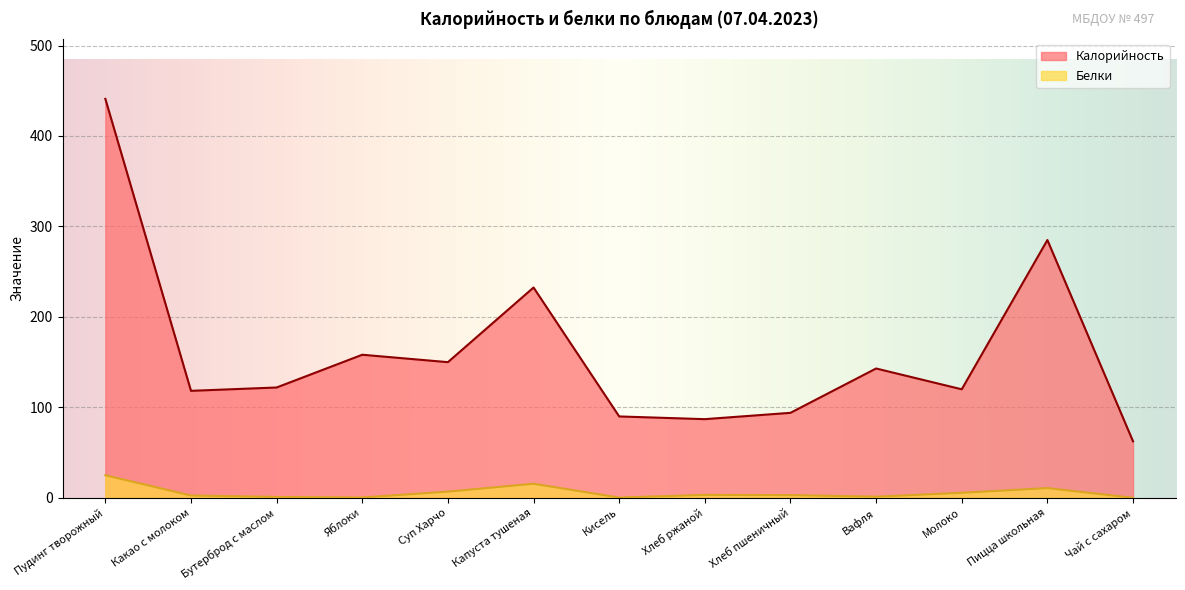

Which category has the lowest value in the Белки series?

Чай с сахаром